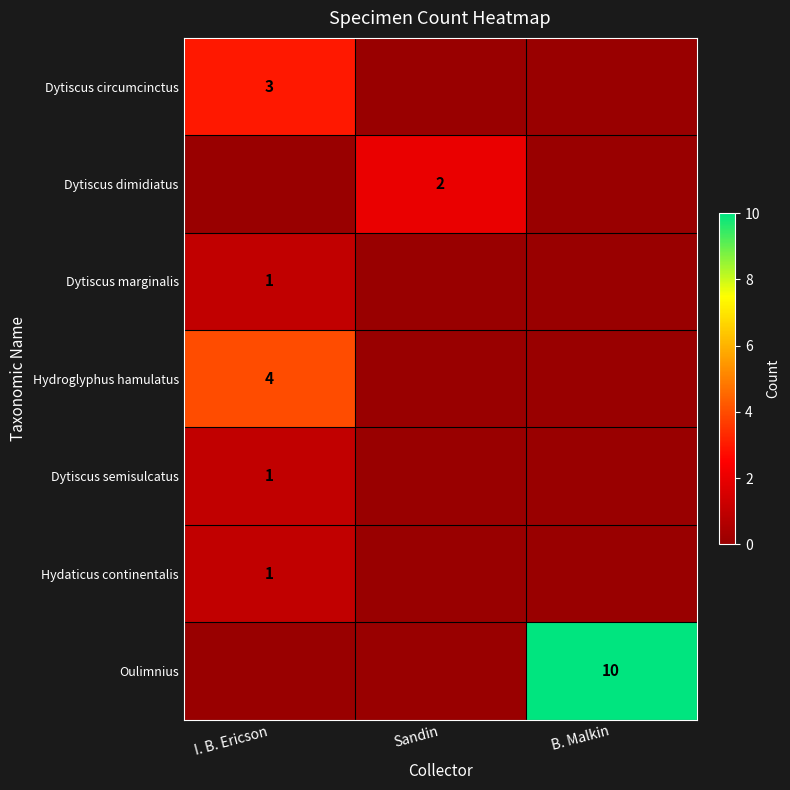

True or false: Dytiscus dimidiatus has a value of 2 at Sandin.

True